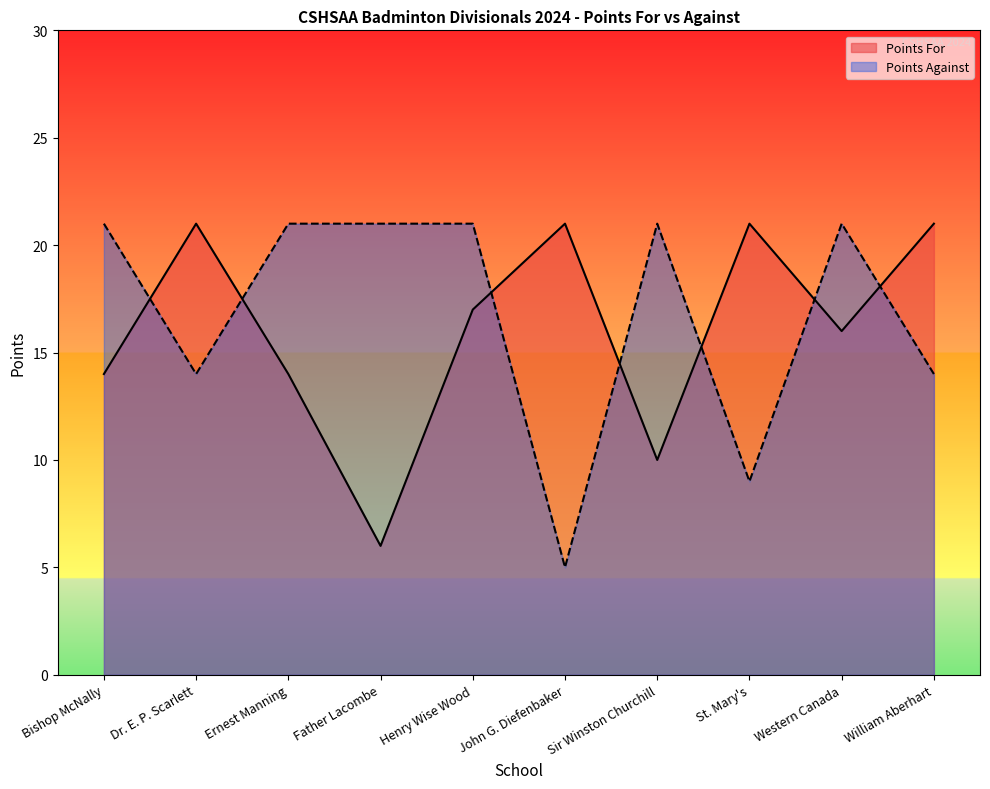

At which category is the sum across all series the highest?

Henry Wise Wood